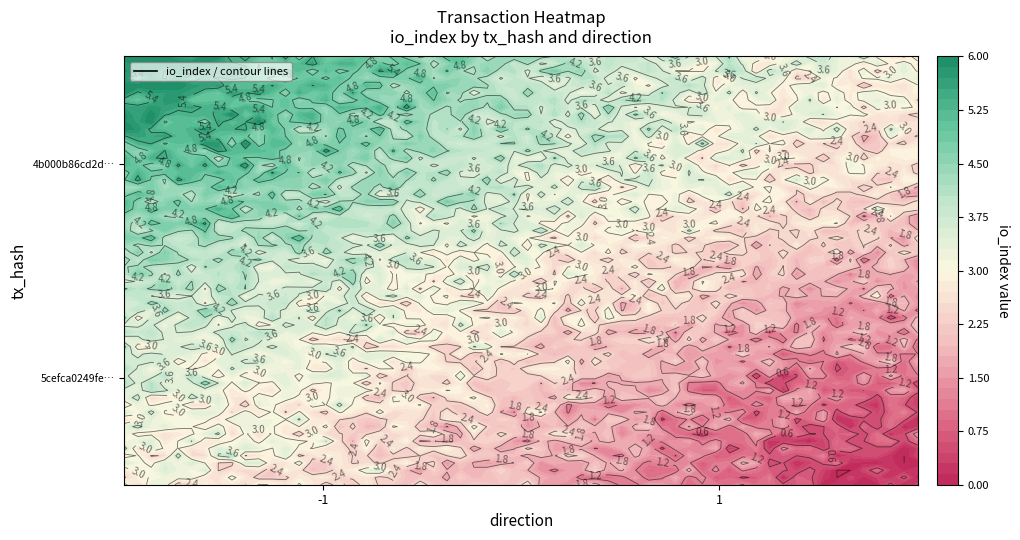

Reading left to right, transcribe all the data shown in this chart.

4b000b86cd2df1d9281d5e2603efebf346d9a5e: -1	6
5cefca0249fe64d97a6b70a6753b412baca7d7e: 1	0